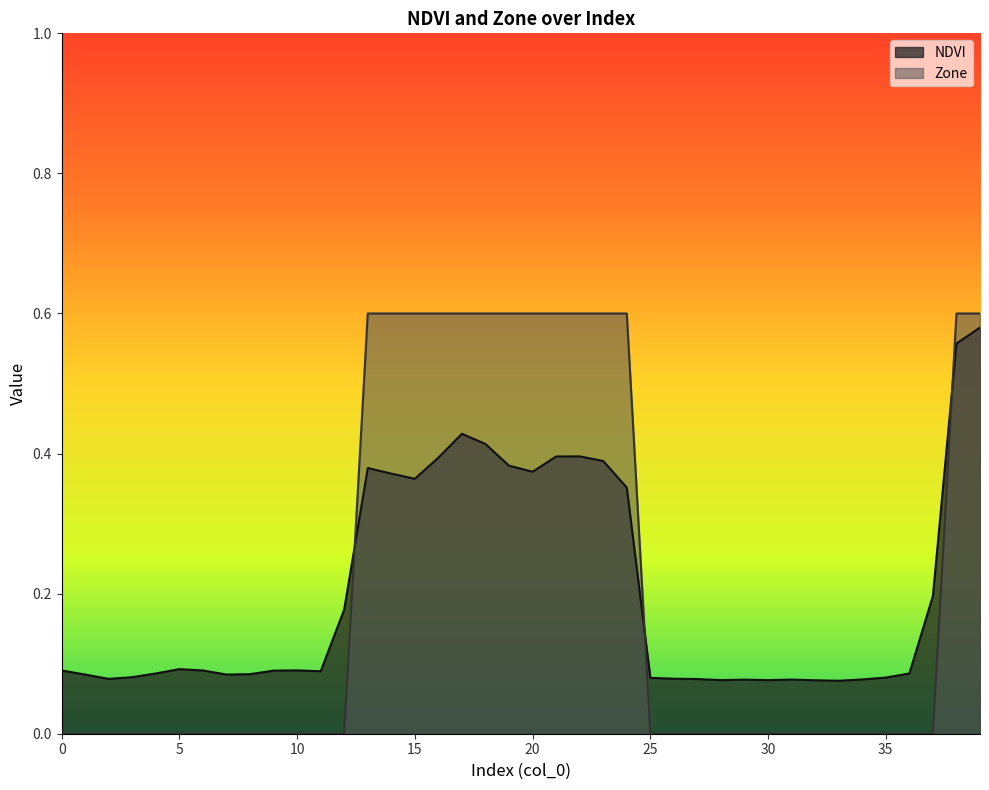

Which series has the widest spread of values?

Zone